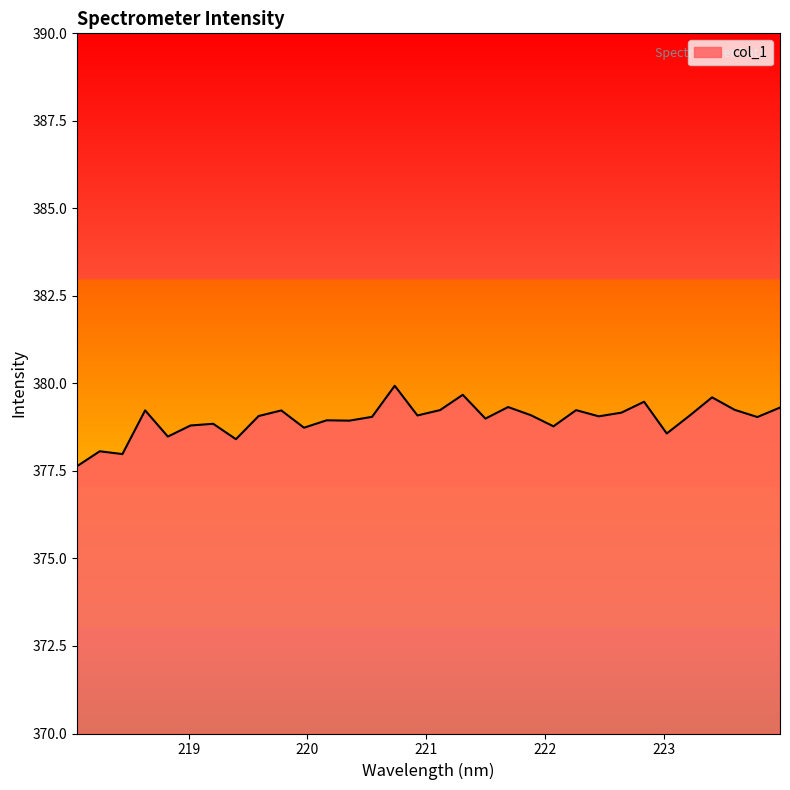

What is the difference between the maximum and minimum values?

2.3